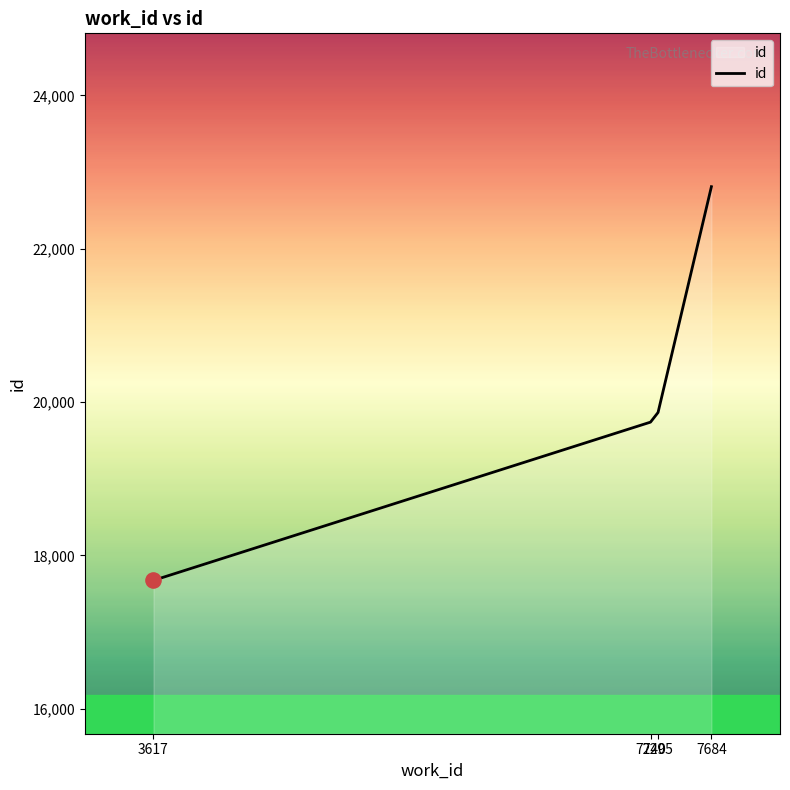

What is the change in value from 3617 to 7295?

+2190